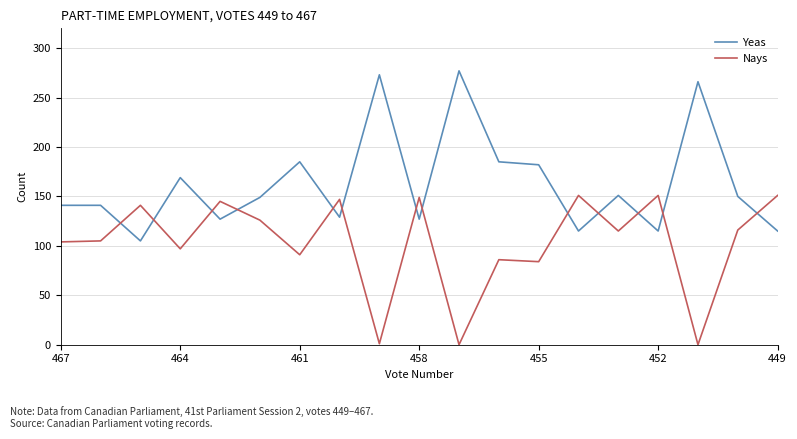

What is the highest value of the Yeas series?

277